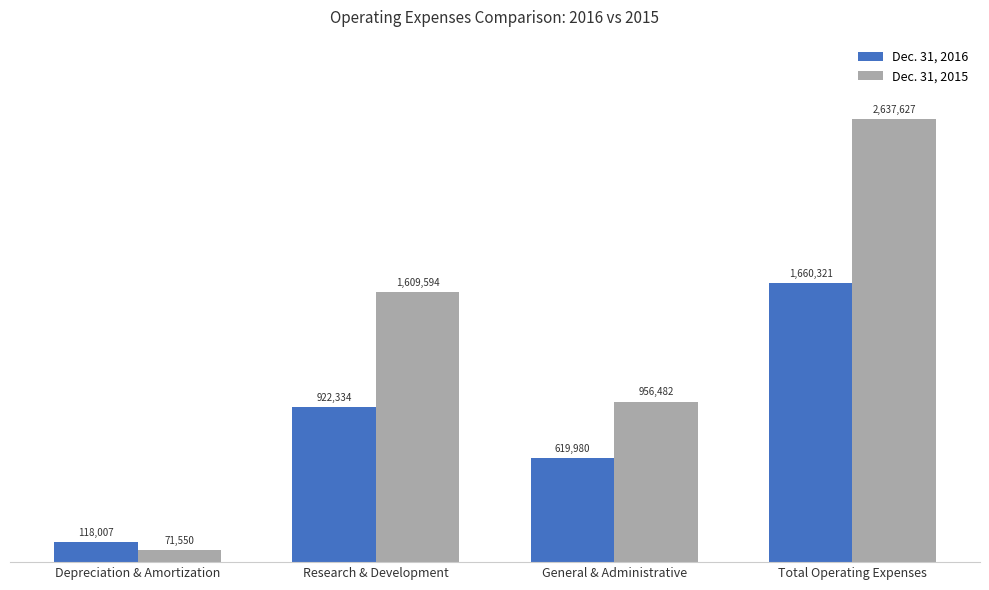

How many bars are there in each group?

2